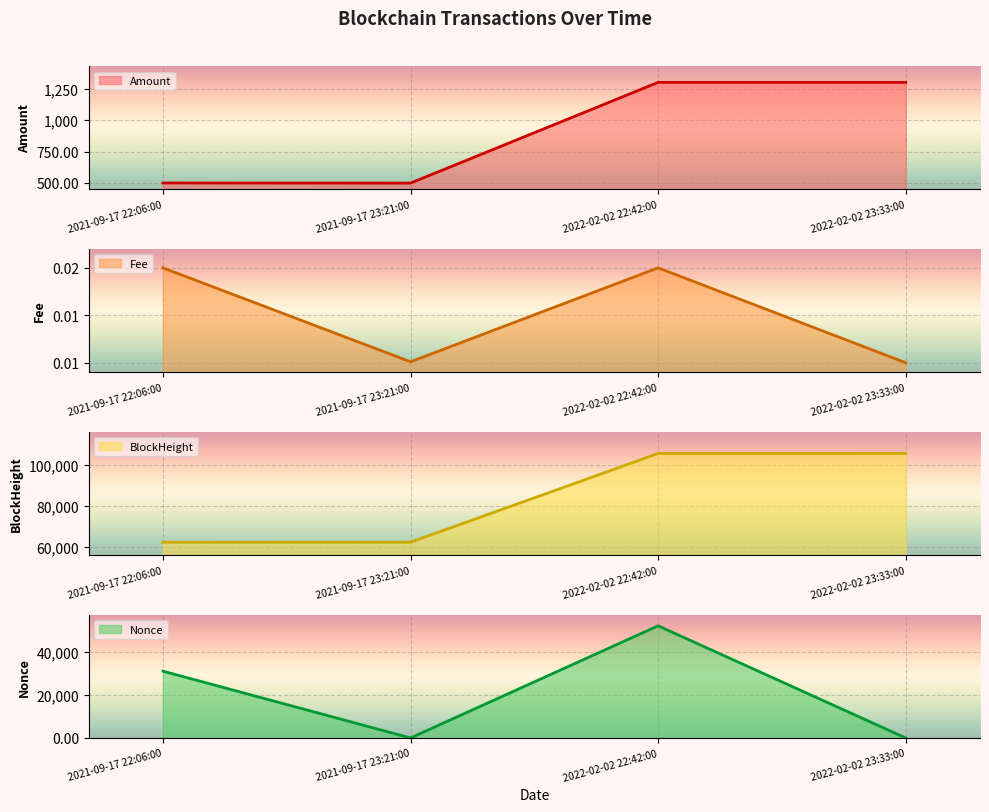

The Amount series shows 727.8 at 2022-02-02 23:33:00. True or false?

False